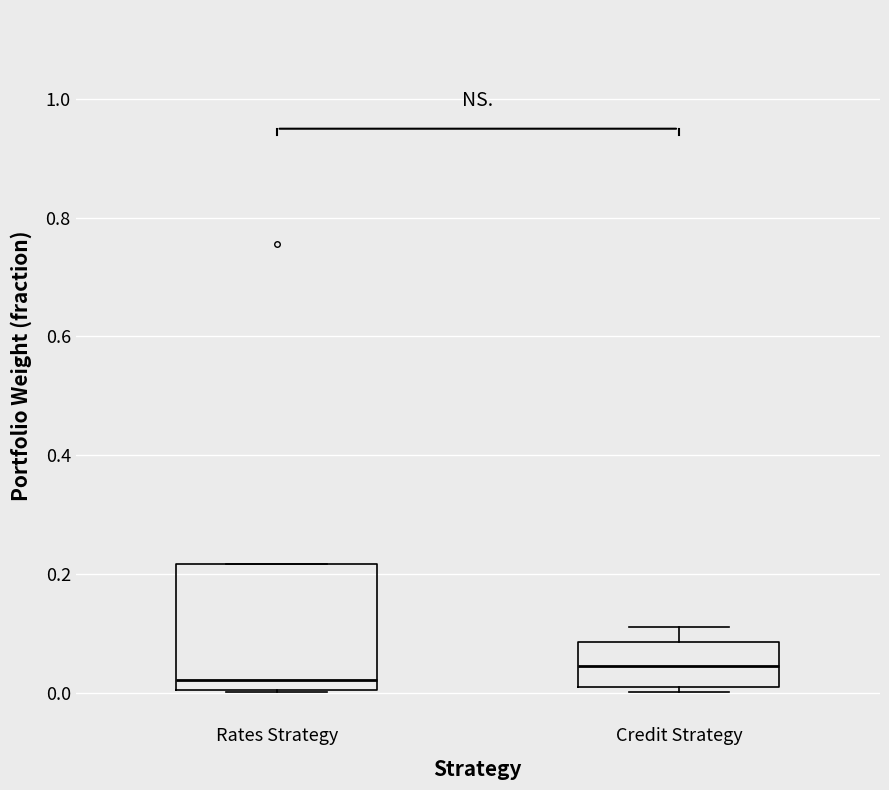

Reading left to right, read every box against the y-axis: the position of its median line, the range the box covers, and the ends of its whiskers. The values are not printed on the chart, so give them approximately, as read against the axis.

Rates Strategy: median 0.02, box 0.00 to 0.22, whiskers 0.00 to 0.22
Credit Strategy: median 0.04, box 0.00 to 0.08, whiskers 0.00 (just below the box's lower edge) to 0.12